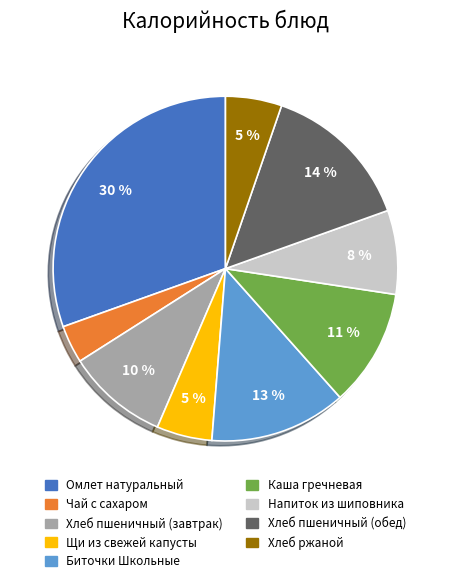

Which slice is the largest?

Омлет натуральный